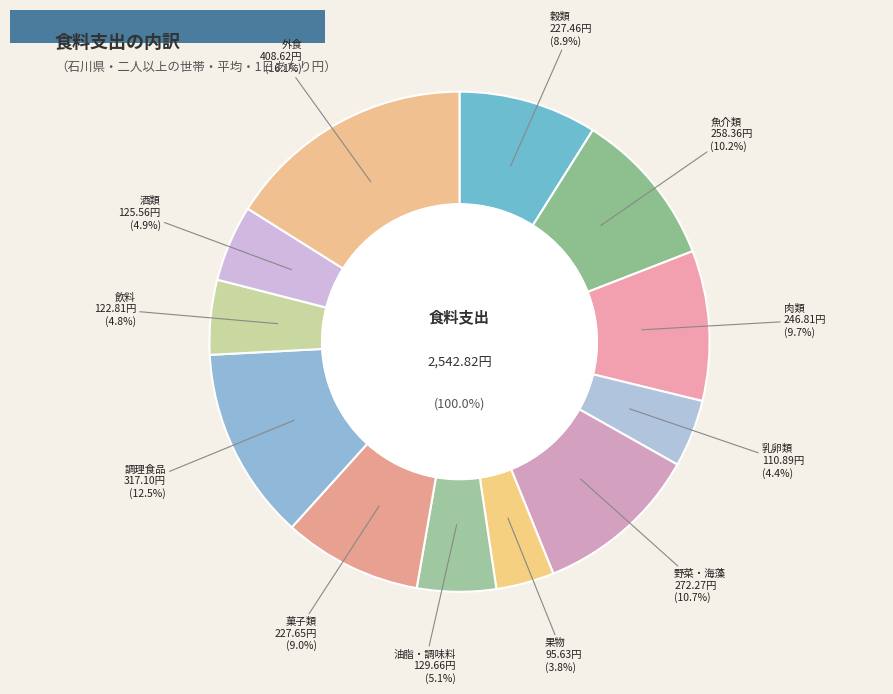

What portion of the pie excludes 外食?

83.9%